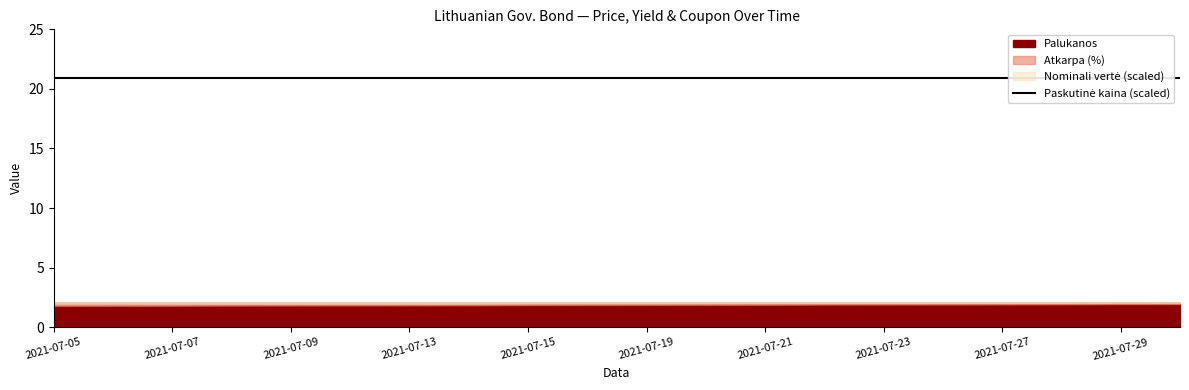

The value of Atkarpa at 2021-07-12 is 2.1. True or false?

True